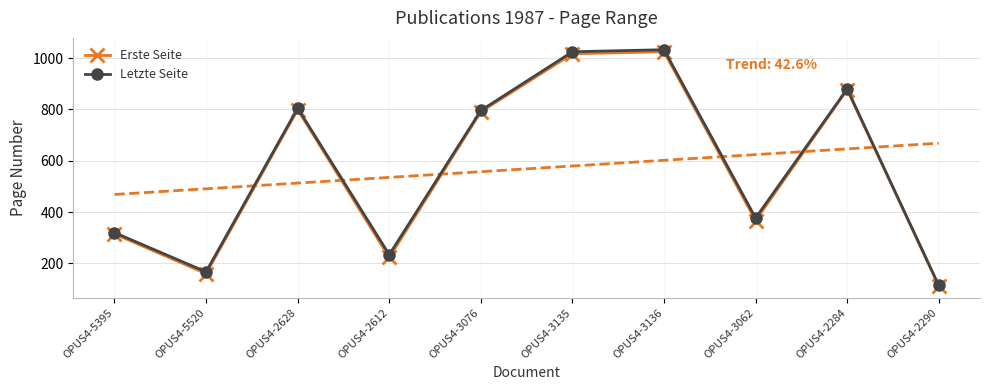

How many lines are shown in the chart?

2